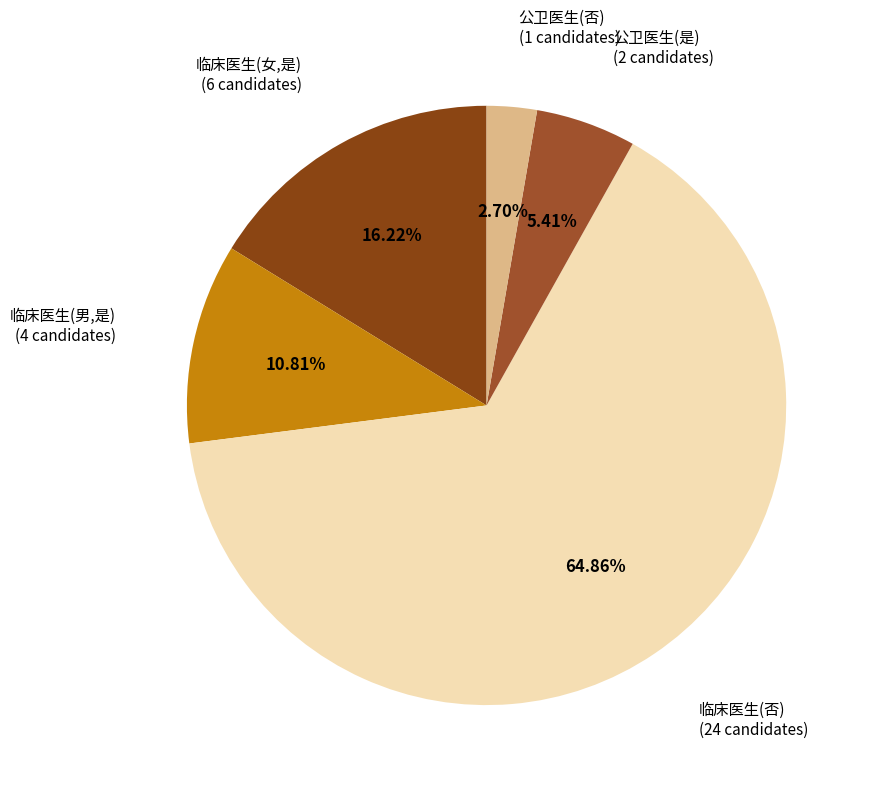

How many slices are in this pie chart?

5